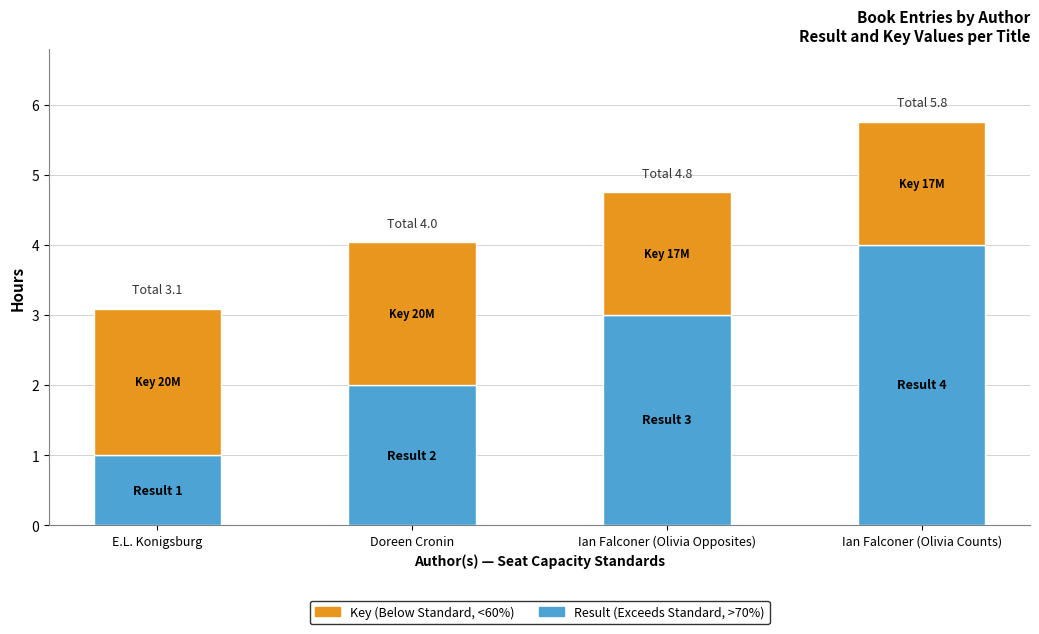

What is the total value across all series at Ian Falconer (Olivia Counts)?

5.8